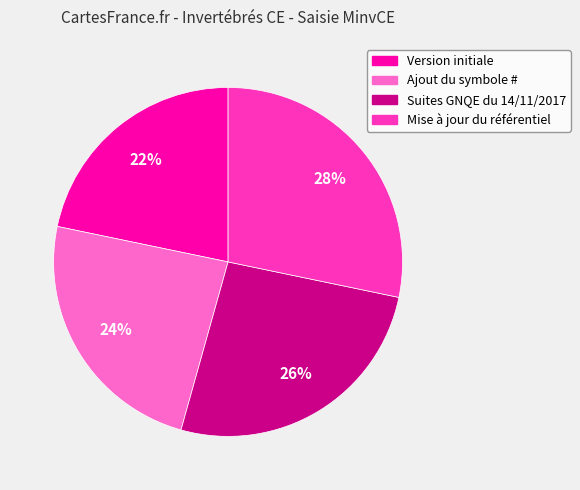

To the nearest percent, what is the difference between the Mise à jour du référentiel and Suites GNQE du 14/11/2017 slice percentages?

2%